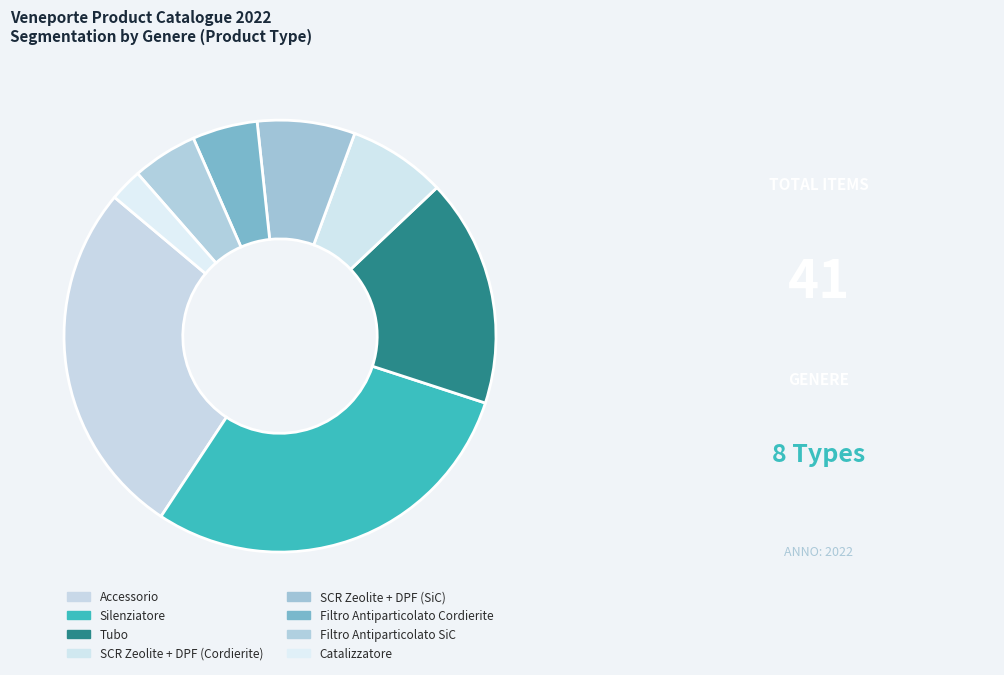

How many slices are in this pie chart?

8